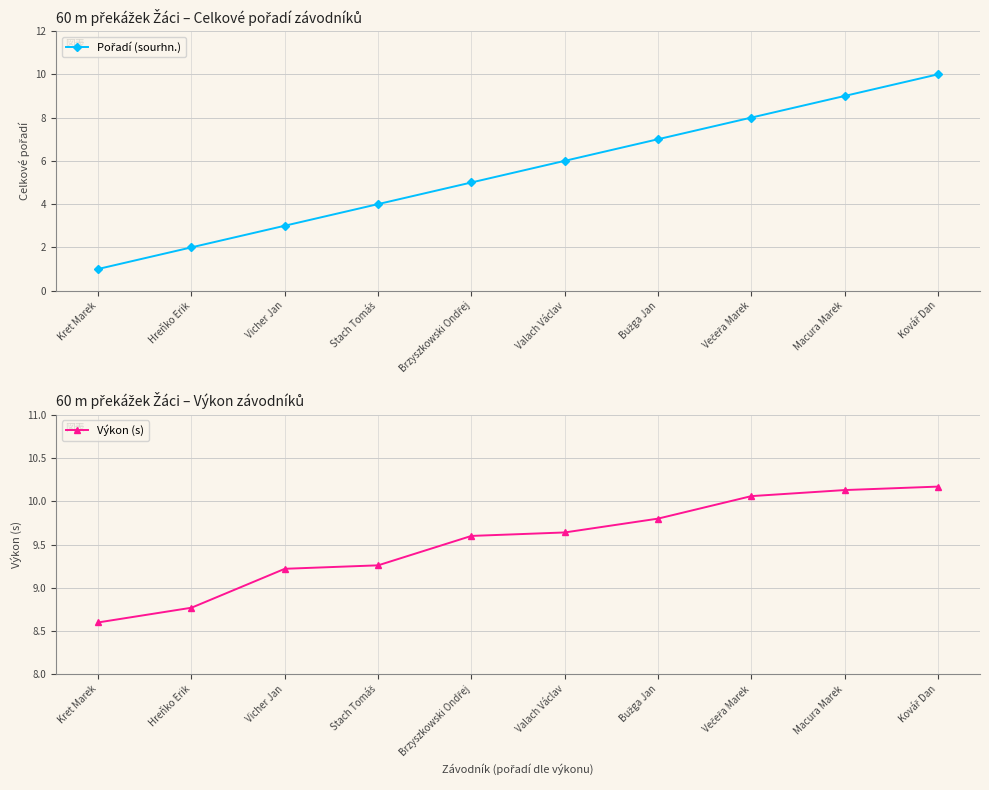

Which series has the largest total across all categories?

Výkon (s)